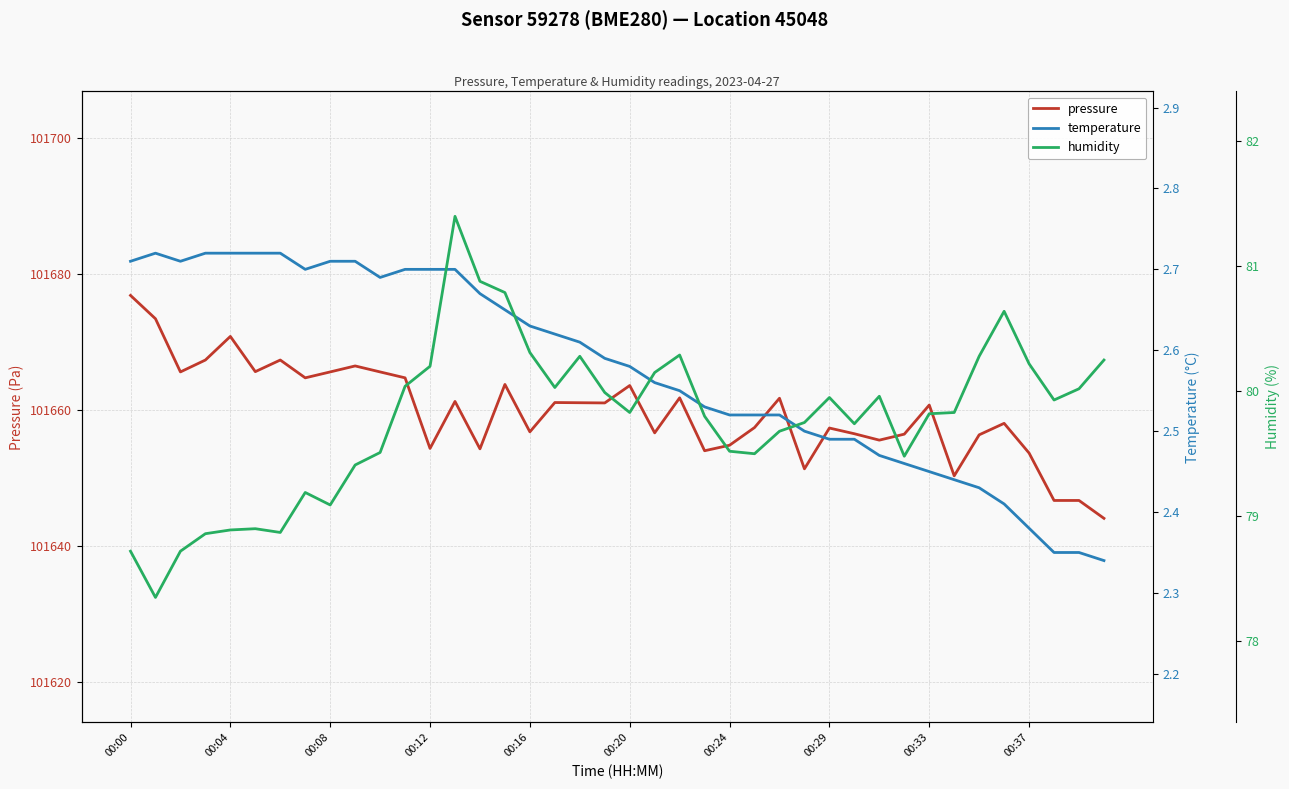

The value of pressure at 00:00 is 101676.8. True or false?

True